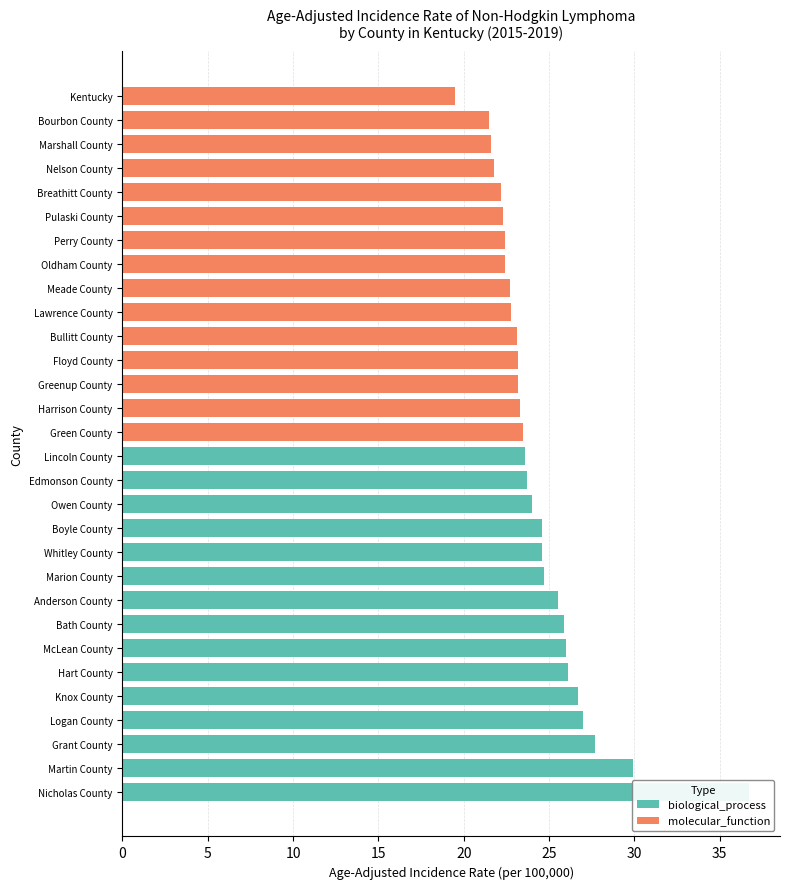

Which series has the largest total across all categories?

biological_process